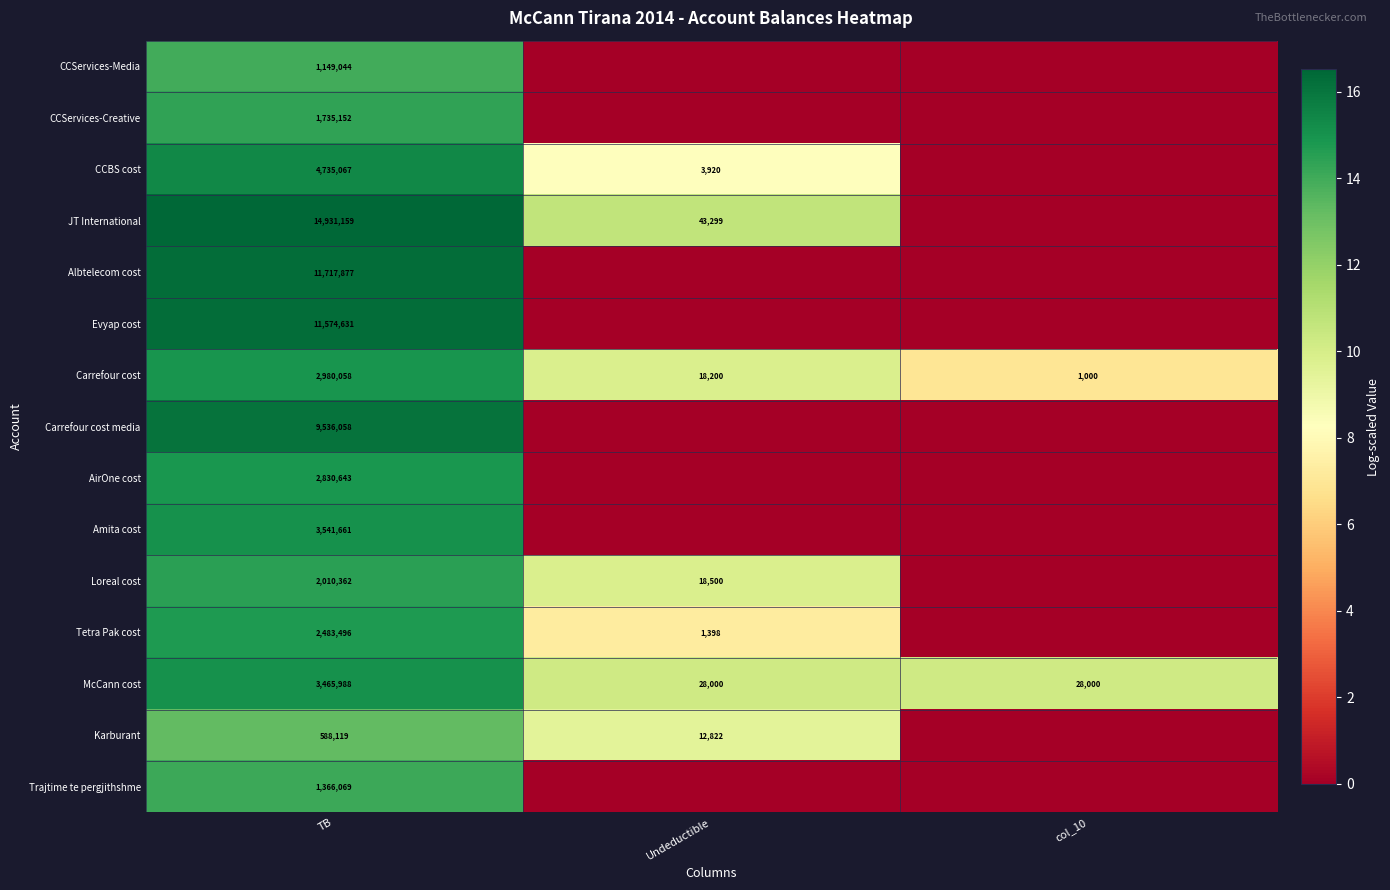

True or false: Amita cost has a value of 3541661 at TB.

True